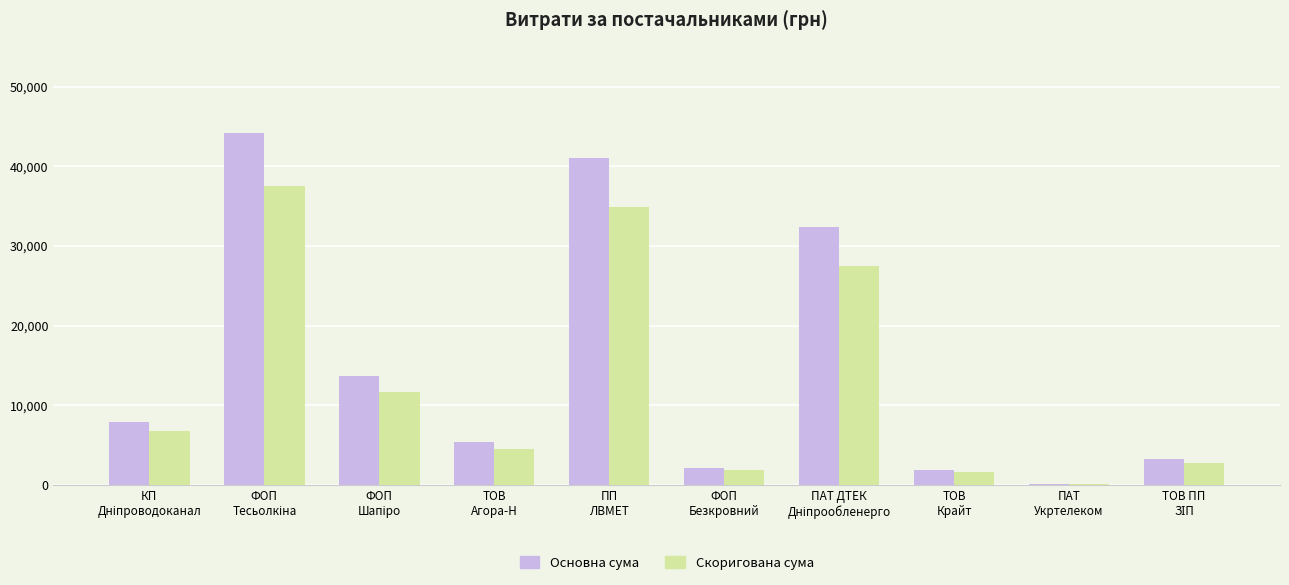

How many values in the Основна сума series exceed 7903?

5